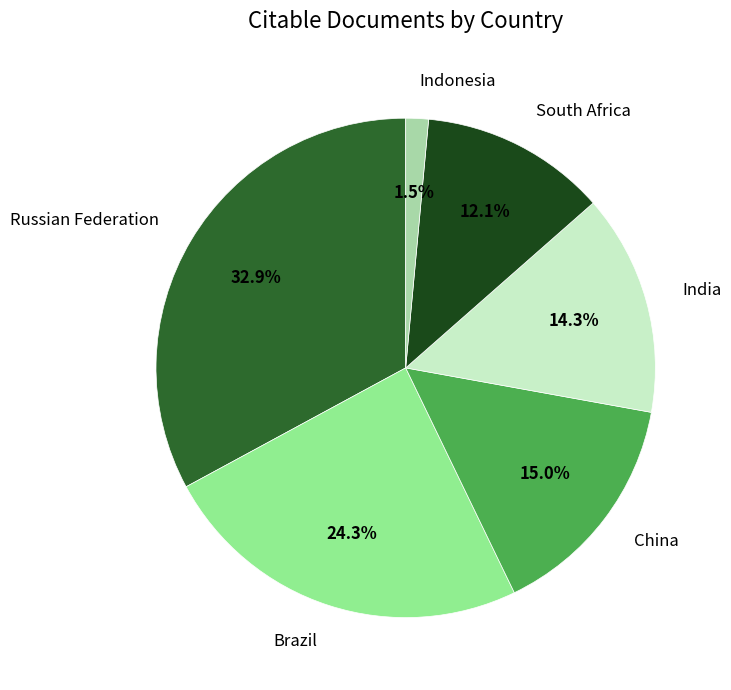

Which slice is the smallest?

Indonesia